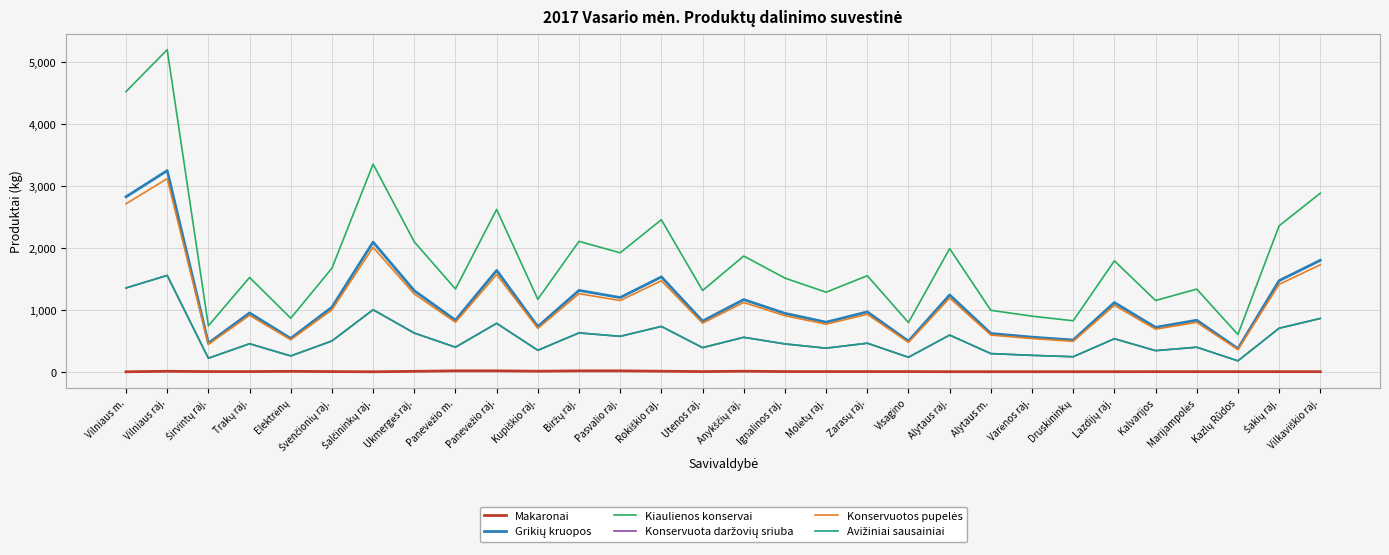

How many data points does each series have?

30